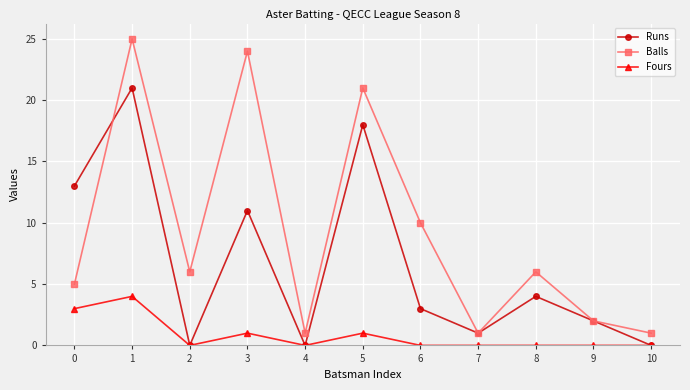

Between 0 and 10, which series saw the biggest shift?

Runs